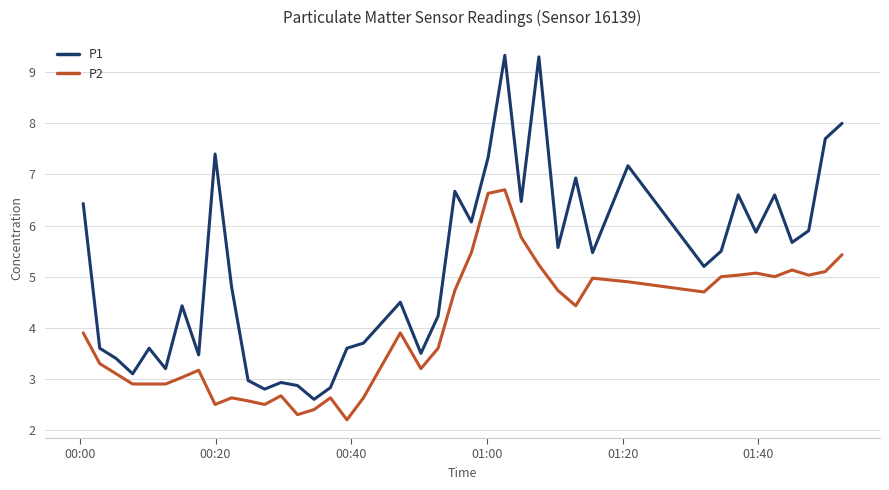

What is the difference between the maximum and minimum values in the P2 series?

4.5